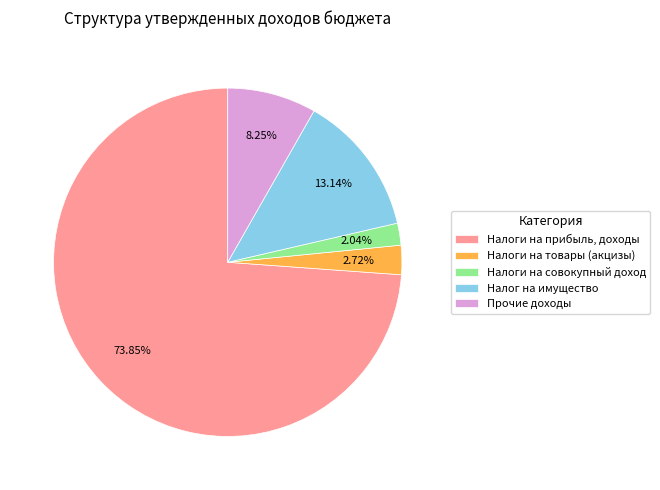

Rank the categories by value from lowest to highest.

Налоги на совокупный доход, Налоги на товары (акцизы), Прочие доходы, Налог на имущество, Налоги на прибыль, доходы